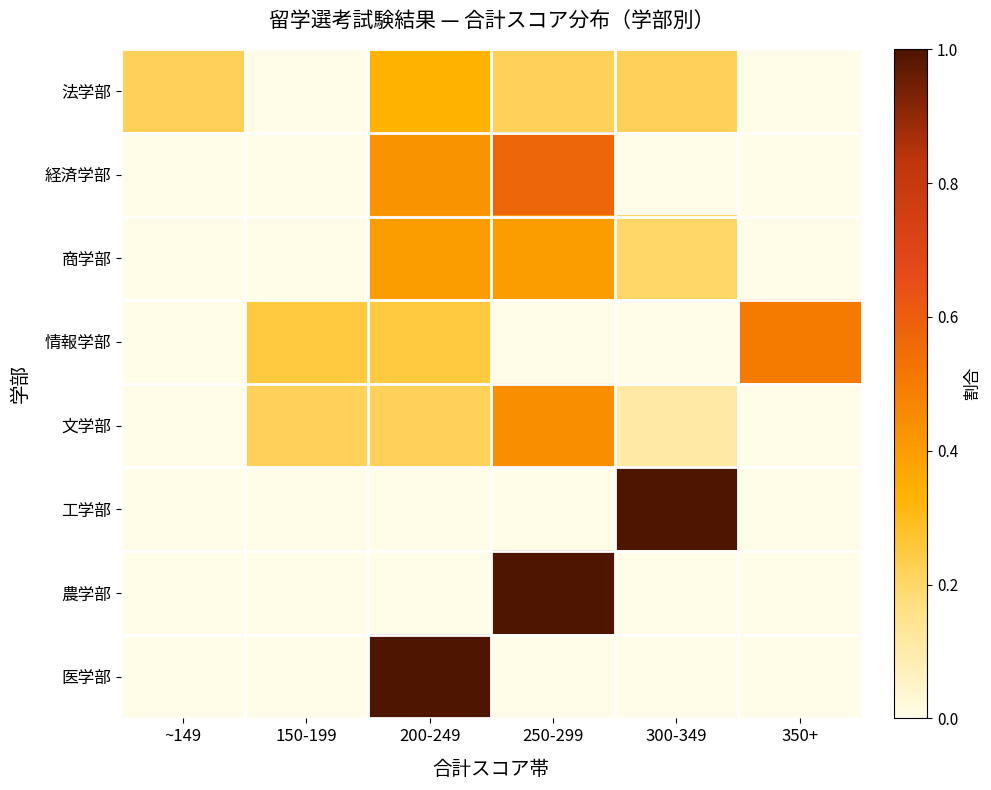

Between ~149 and 250-299, which is larger?

~149